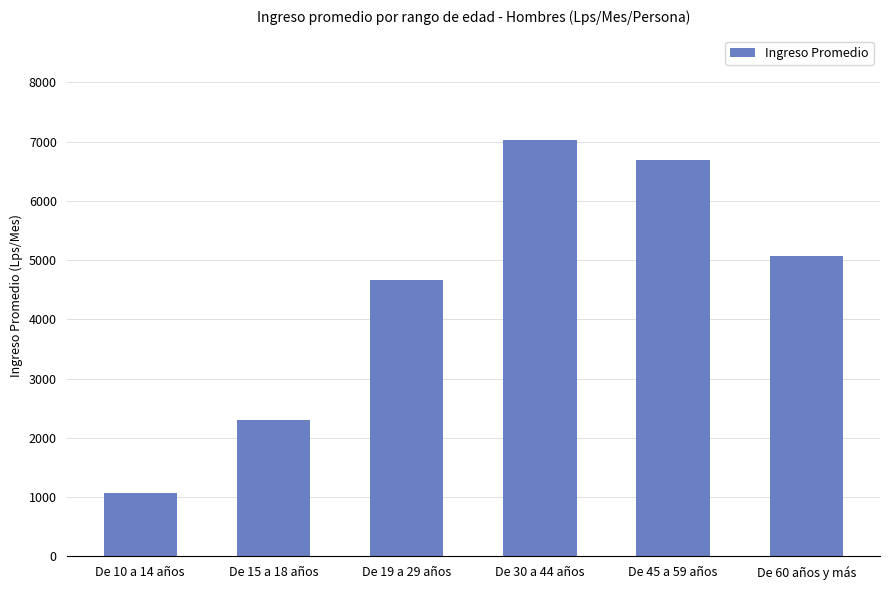

Does the chart contain any negative values?

No